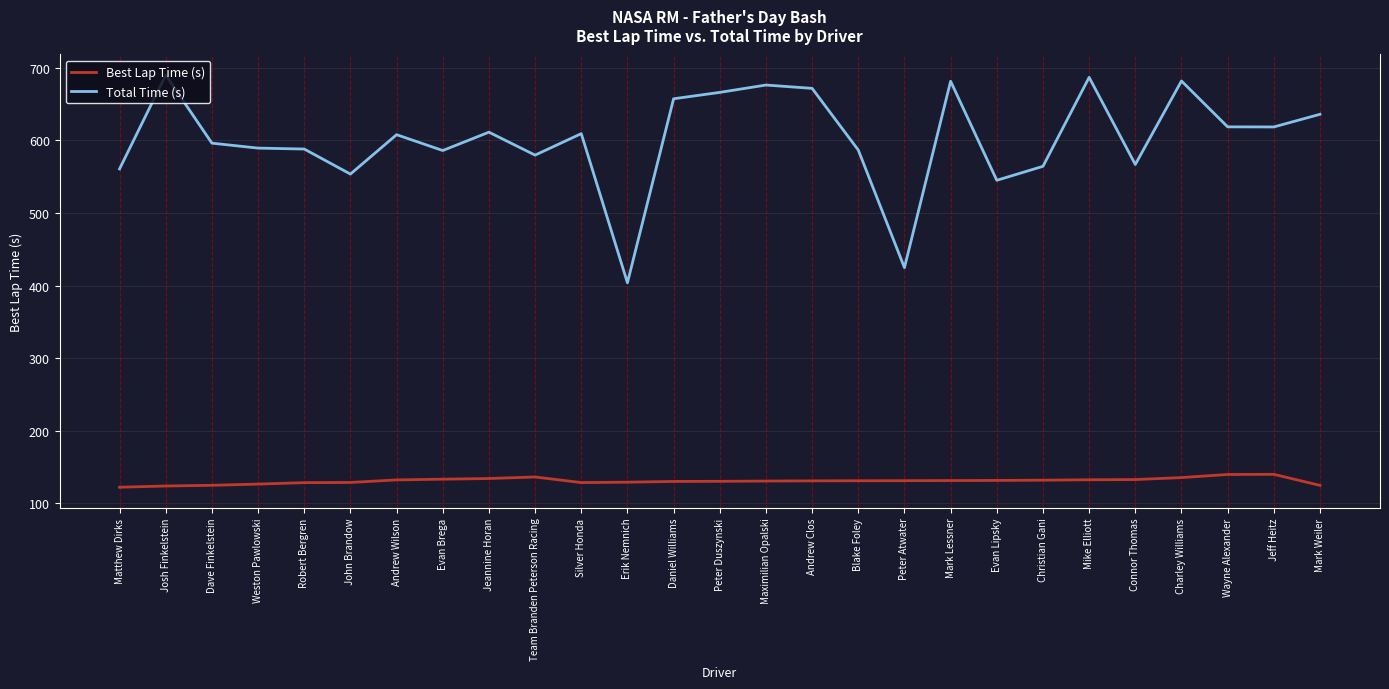

True or false: Best Lap Time (s) has a value of 188.2 at Daniel Williams.

False